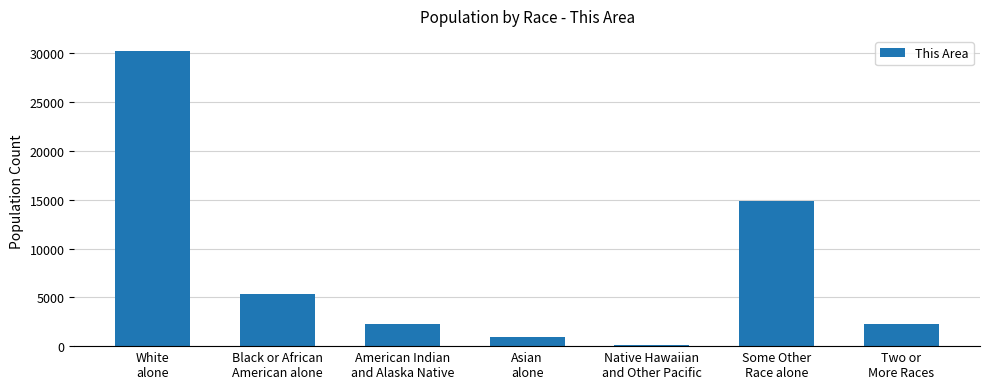

What is the greatest value displayed?

30274